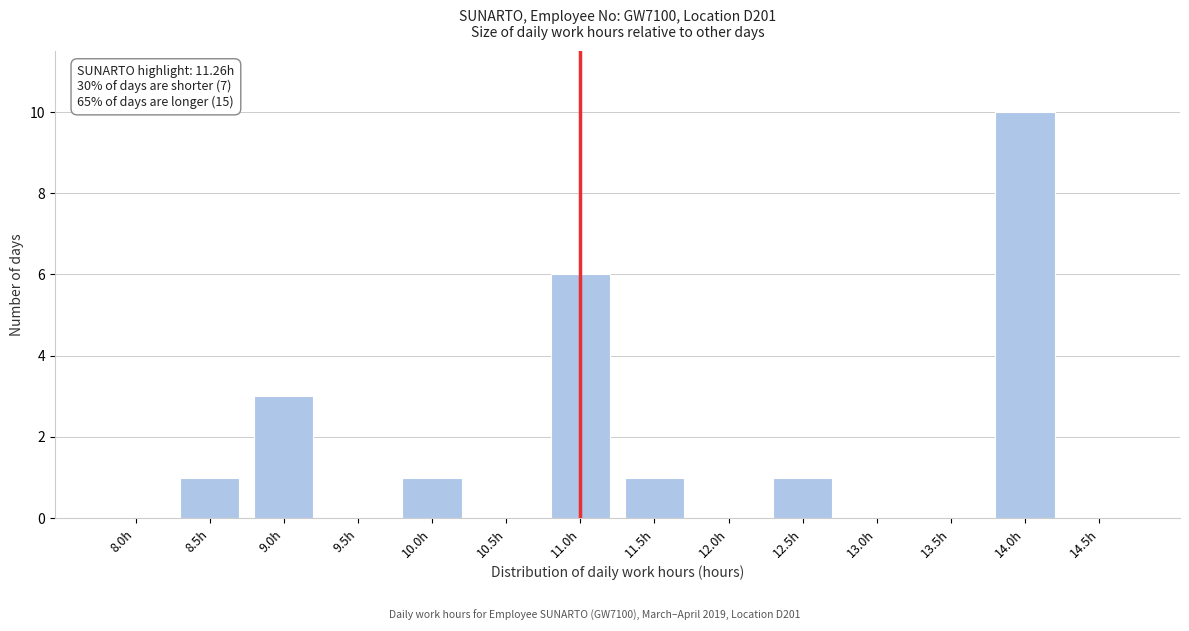

Reading left to right, extract all data points from this chart.

8.0h=0	8.5h=1	9.0h=3	9.5h=0	10.0h=1	10.5h=0	11.0h=6	11.5h=1	12.0h=0	12.5h=1	13.0h=0	13.5h=0	14.0h=10	14.5h=0